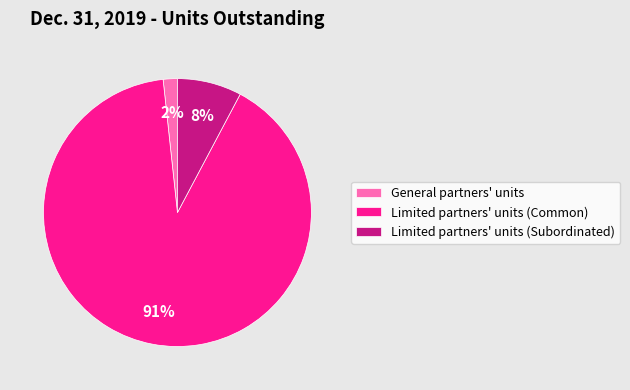

Which has a higher value, Limited partners' units (Subordinated) or Limited partners' units (Common)?

Limited partners' units (Common)